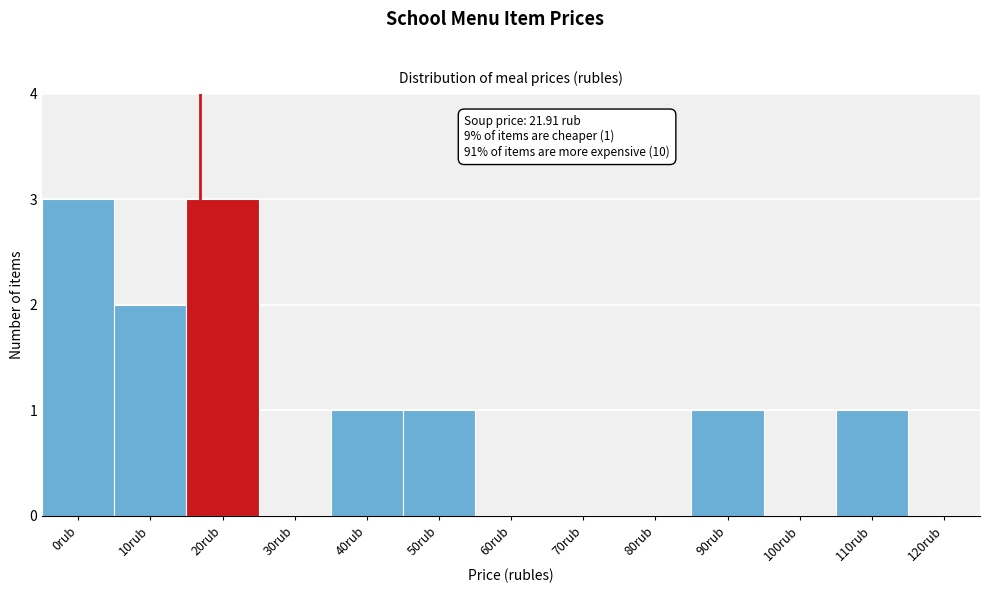

Reading right to left, extract all data points from this chart.

120rub=0	110rub=1	100rub=0	90rub=1	80rub=0	70rub=0	60rub=0	50rub=1	40rub=1	30rub=0	20rub=3	10rub=2	0rub=3